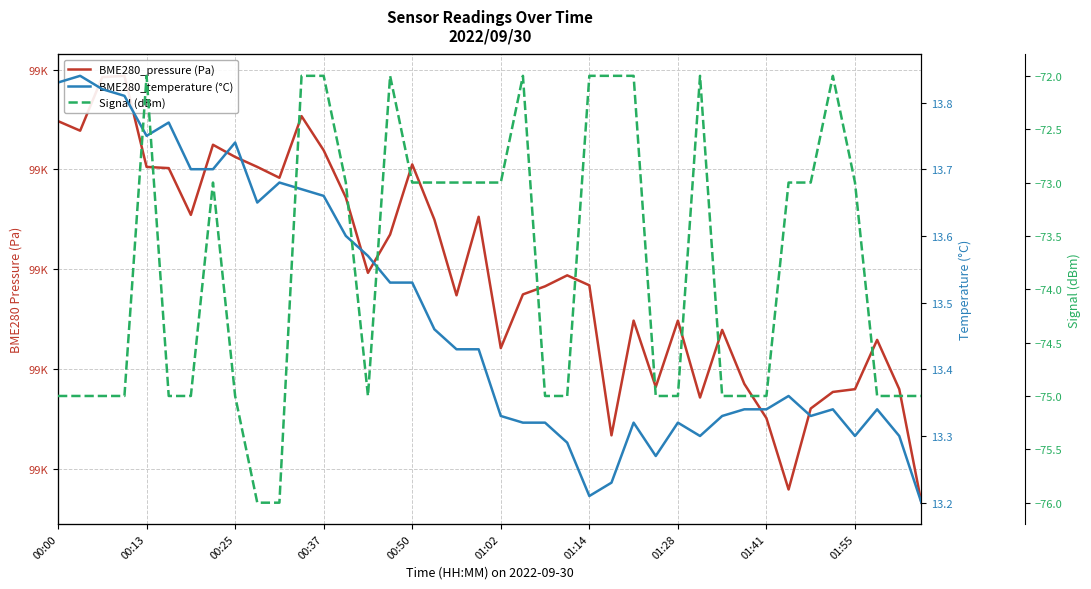

True or false: BME280_temperature (°C) has a value of 13.3 at 35.

True